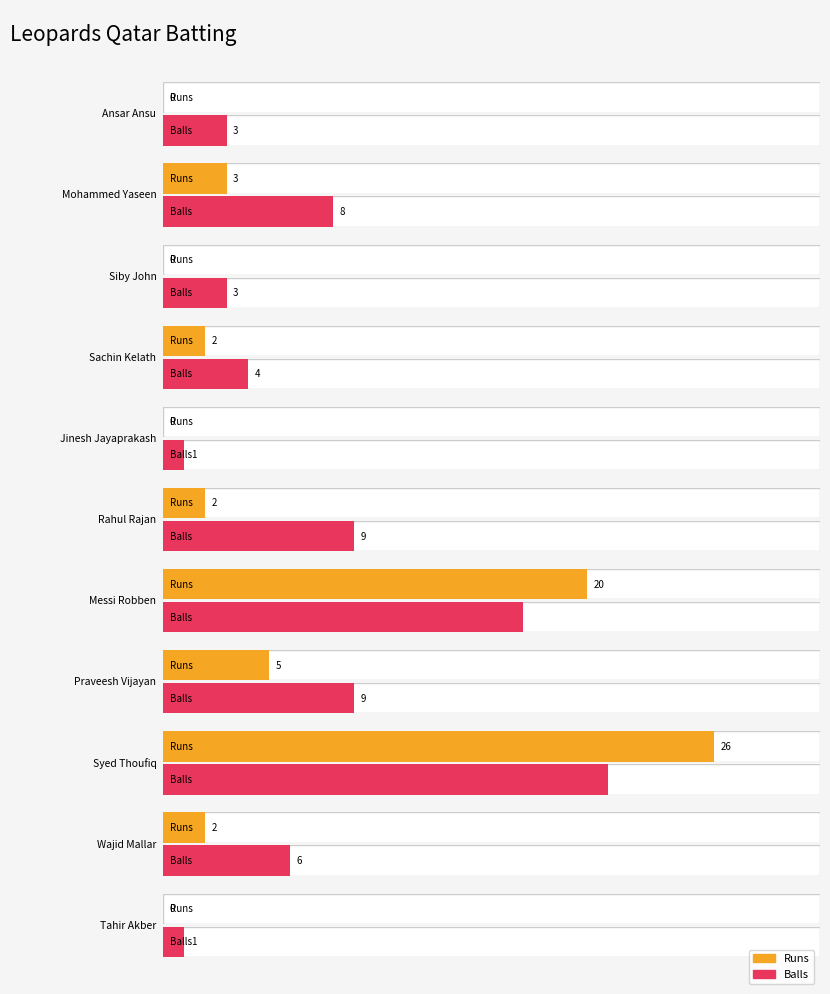

At how many categories does at least one series exceed 5?

6